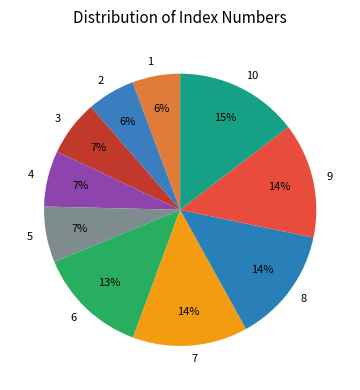

Which category has the biggest portion of the pie?

10